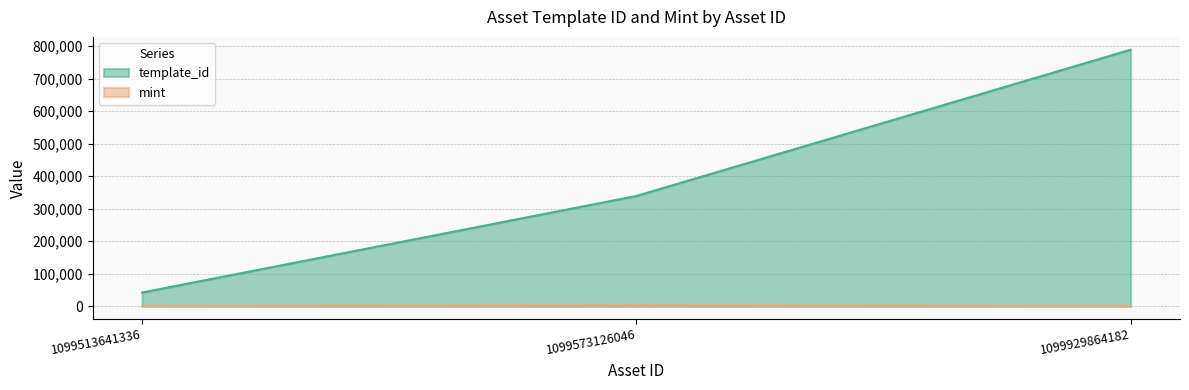

Reading left to right, extract all data points from this chart.

template_id: 42421	339228	788866
mint: 796	3511	594